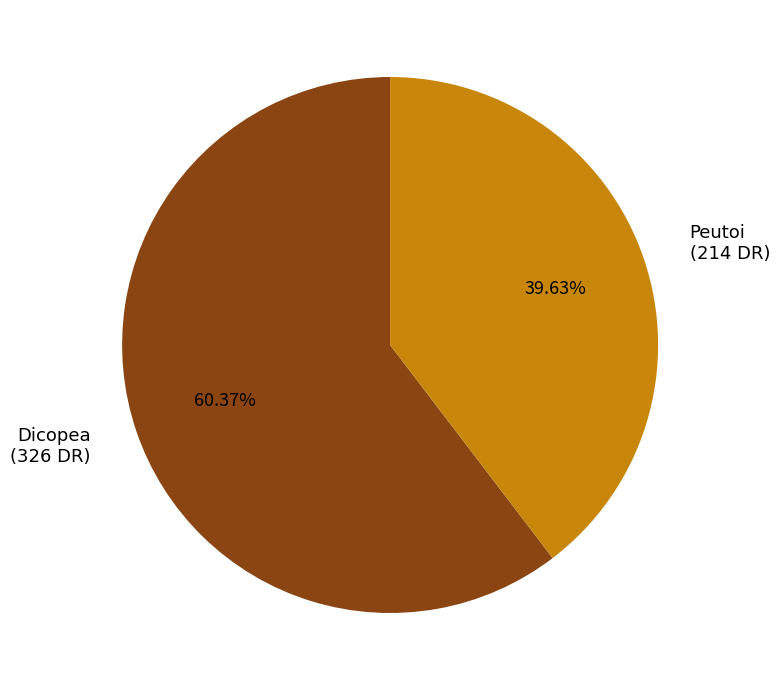

How many segments does this pie chart have?

2